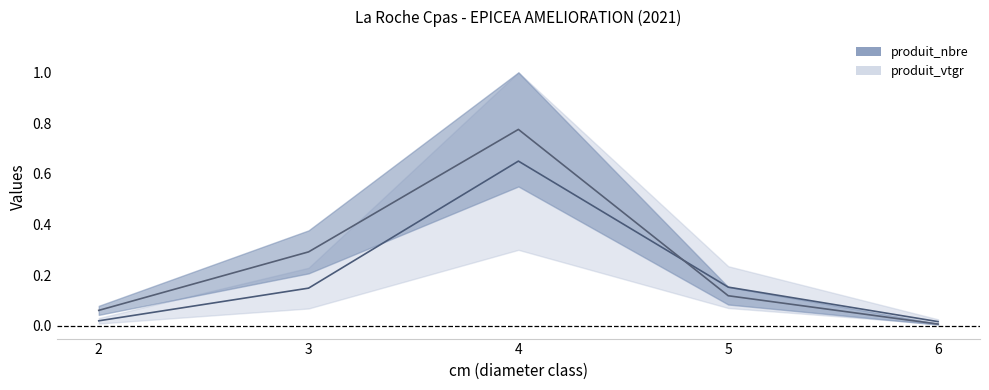

Which category has the highest value in the produit_vtgr series?

4